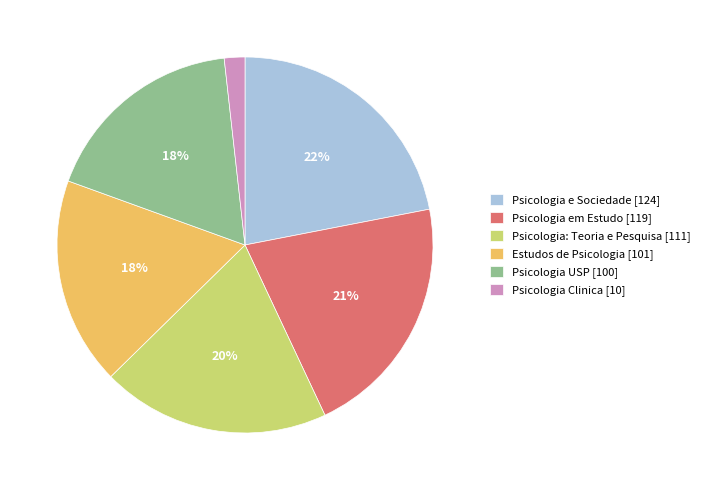

Between Psicologia: Teoria e Pesquisa [111] and Estudos de Psicologia [101], which is larger?

Psicologia: Teoria e Pesquisa [111]